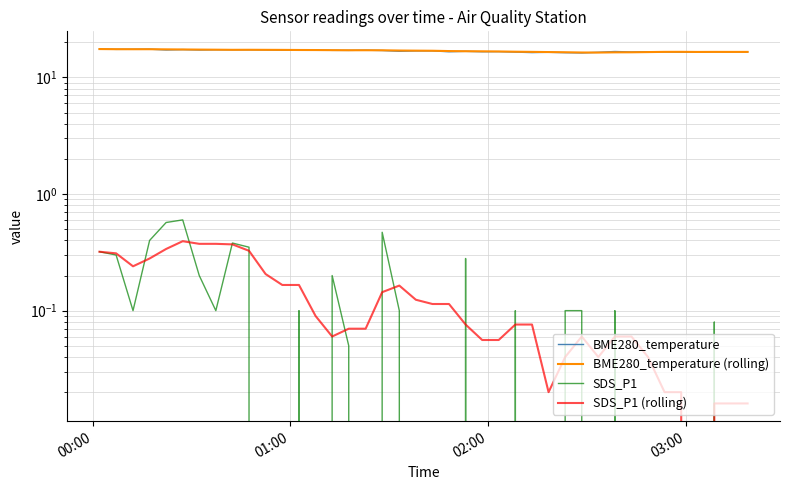

Reading left to right, what are all the values shown in this chart?

BME280_temperature: 17.5	17.4	17.4	17.5	17.2	17.3	17.2	17.3	17.3	17.3	17.2	17.1	17.1	17.2	17.1	17.1	17.1	17.0	16.8	16.9	16.9	16.6	16.7	16.6	16.6	16.5	16.3	16.4	16.3	16.2	16.4	16.7	16.5	16.6	16.6	16.5	16.5	16.6	16.6	16.6
BME280_temperature (rolling): 17.5	17.5	17.4	17.5	17.4	17.4	17.3	17.3	17.2	17.3	17.2	17.2	17.2	17.2	17.1	17.1	17.1	17.1	17.0	17.0	16.9	16.8	16.8	16.7	16.7	16.6	16.6	16.5	16.4	16.4	16.3	16.4	16.4	16.5	16.6	16.6	16.5	16.6	16.5	16.6
SDS_P1: 0.3	0.3	0.1	0.4	0.6	0.6	0.2	0.1	0.4	0.3	0.0	0.0	0.1	0.0	0.2	0.1	0.0	0.5	0.1	0.0	0.0	0.0	0.3	0.0	0.0	0.1	0.0	0.0	0.1	0.1	0.0	0.1	0.0	0.0	0.0	0.0	0.0	0.1	0.0	0.0
SDS_P1 (rolling): 0.3	0.3	0.2	0.3	0.3	0.4	0.4	0.4	0.4	0.3	0.2	0.2	0.2	0.1	0.1	0.1	0.1	0.1	0.2	0.1	0.1	0.1	0.1	0.1	0.1	0.1	0.1	0.0	0.0	0.1	0.0	0.1	0.1	0.0	0.0	0.0	0.0	0.0	0.0	0.0